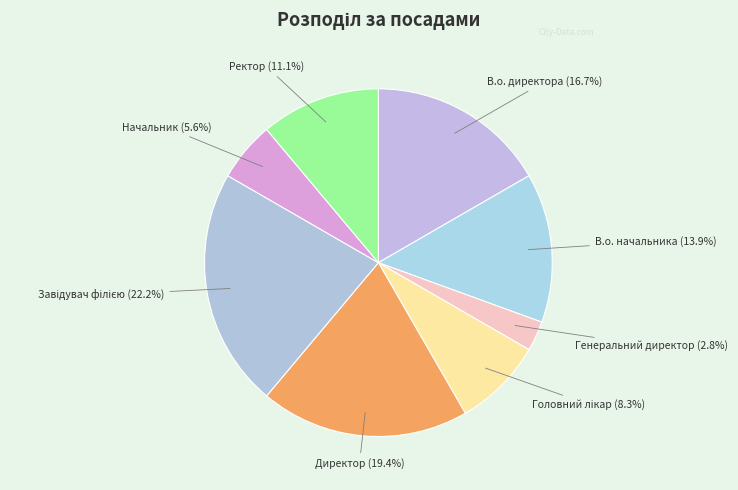

Combined, what portion of the pie is Начальник and Директор?

25.0%